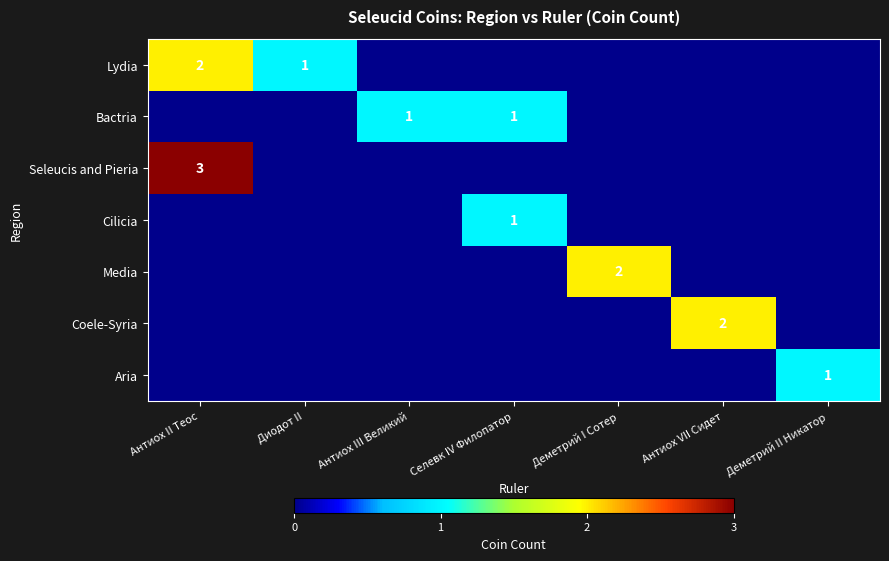

List the series in order of their peak value, lowest first.

Bactria, Cilicia, Aria, Lydia, Media, Coele-Syria, Seleucis and Pieria